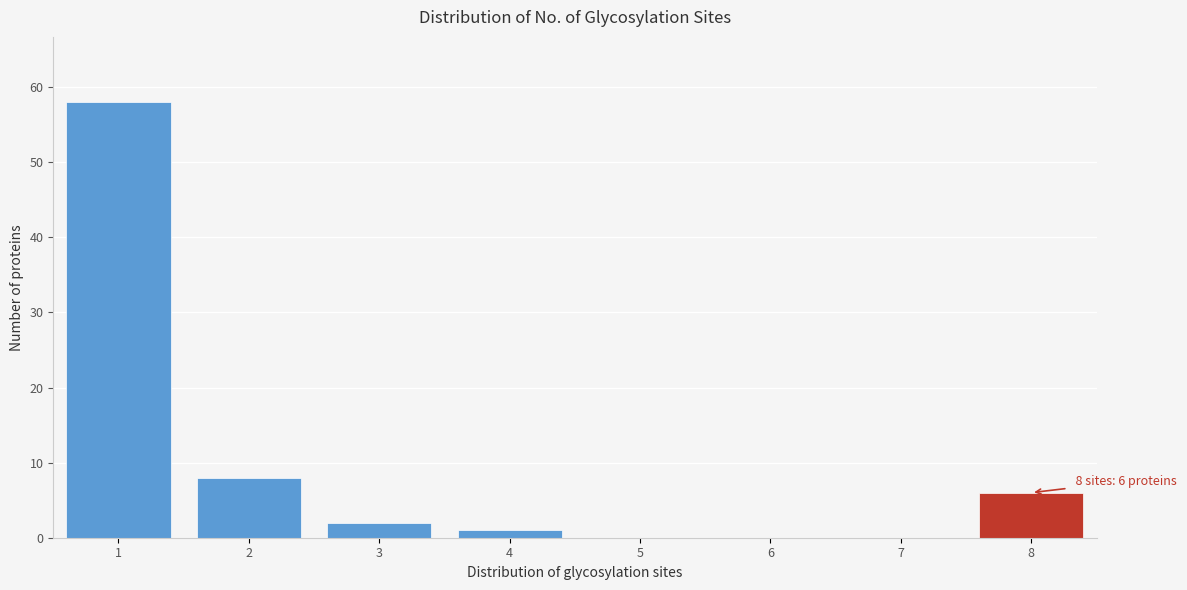

Which range on the x-axis has the tallest bar?

0.5 to 1.5